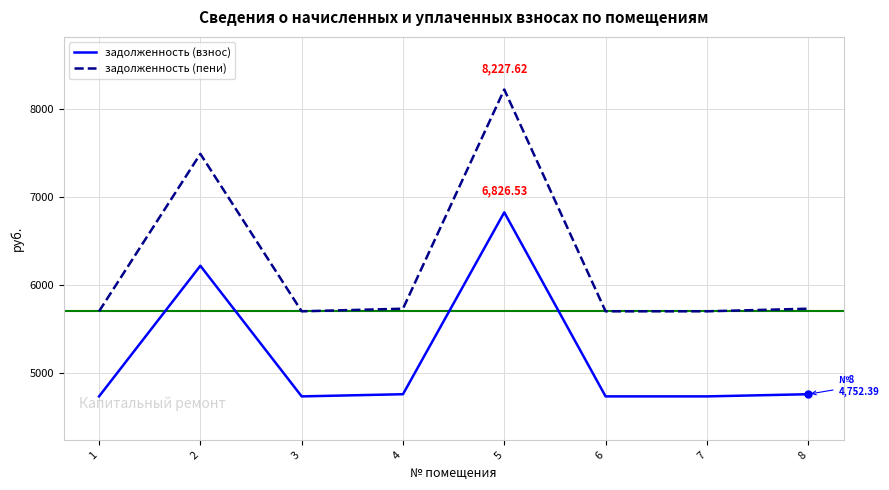

What is the approximate value of задолженность (пени) at 8?

5727.8